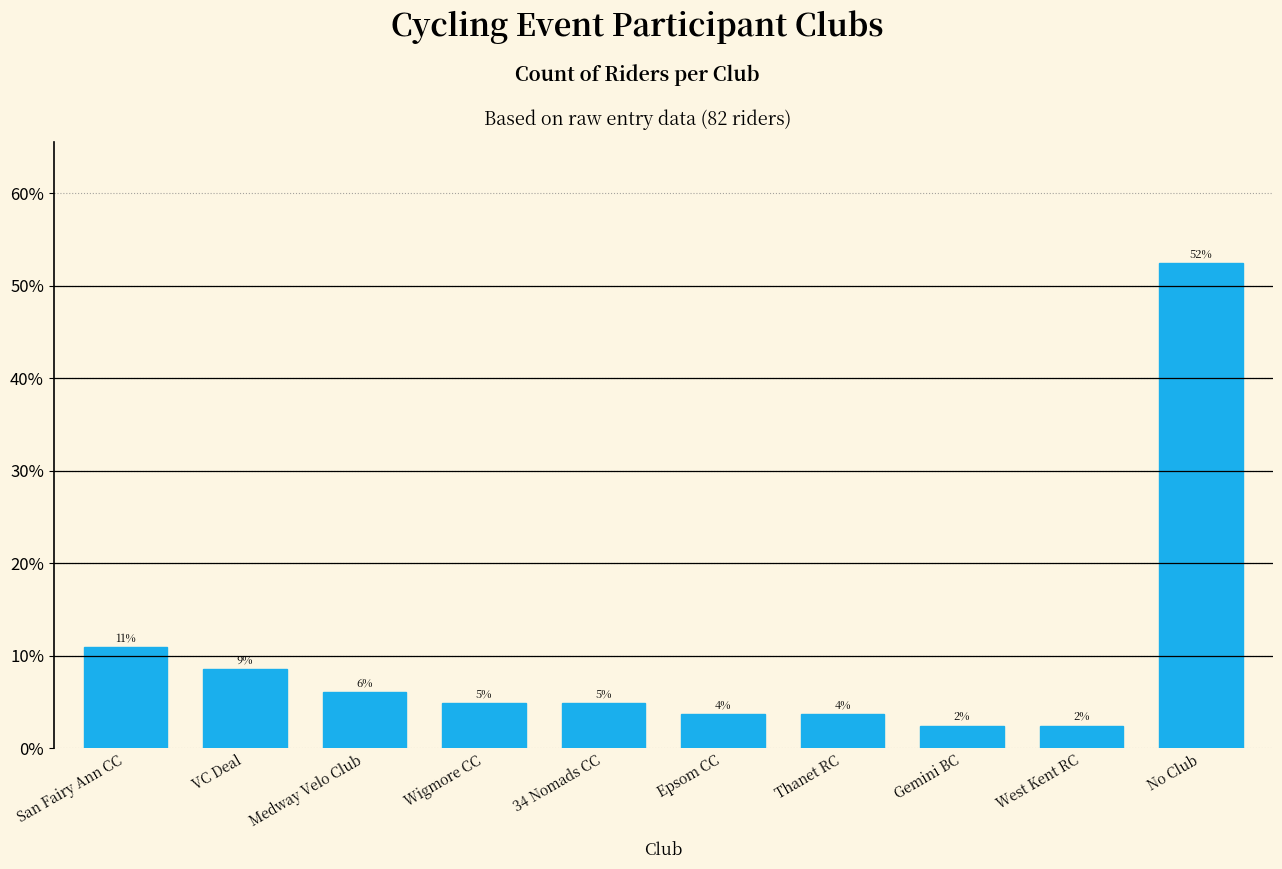

Are the bars horizontal?

No